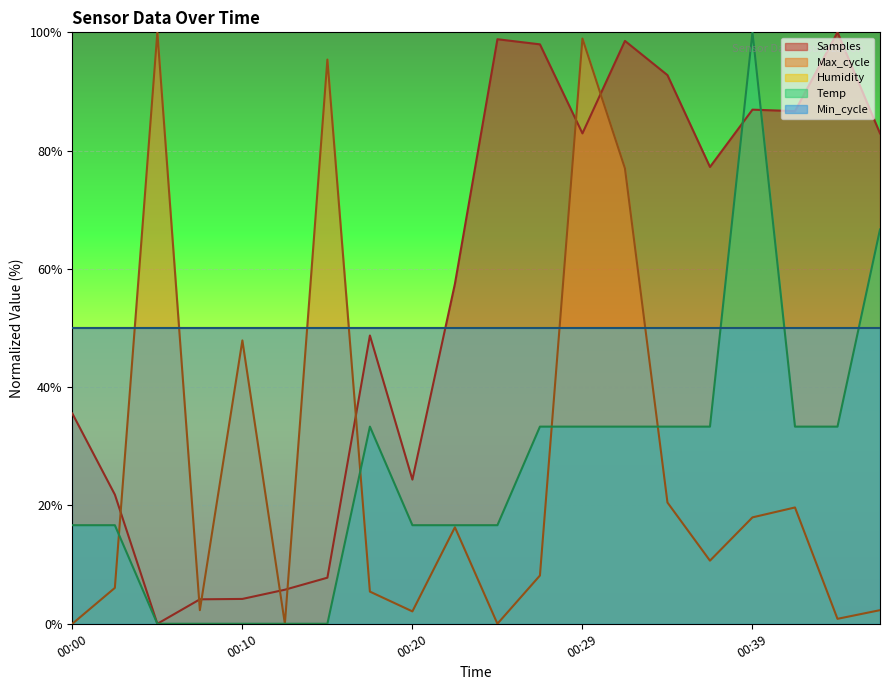

At which label does Temp reach its minimum?

00:05